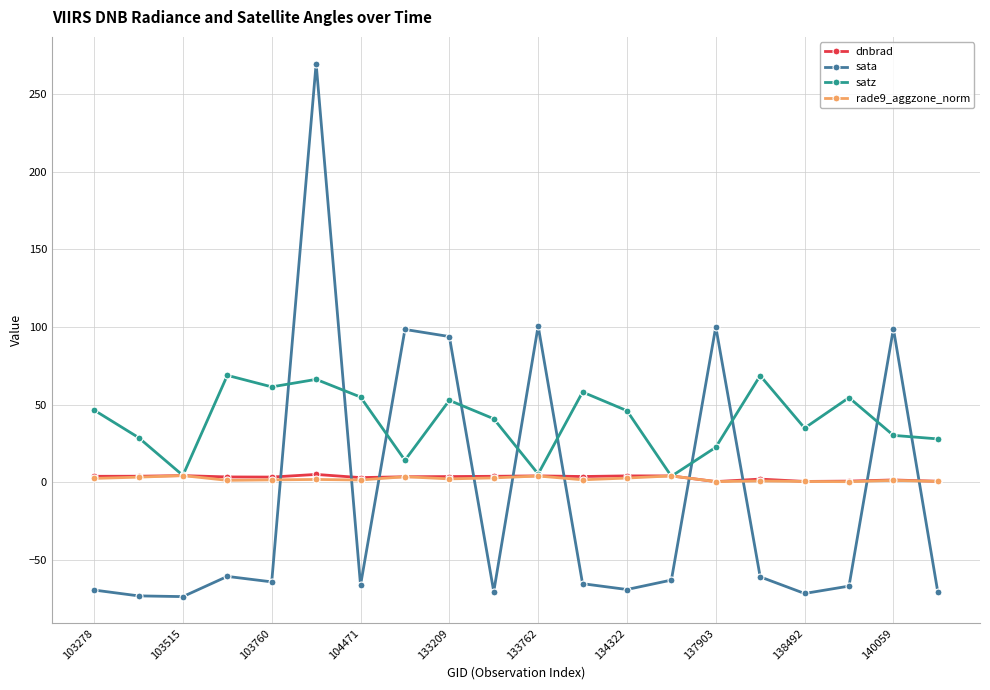

How many negative values does the sata series have?

14